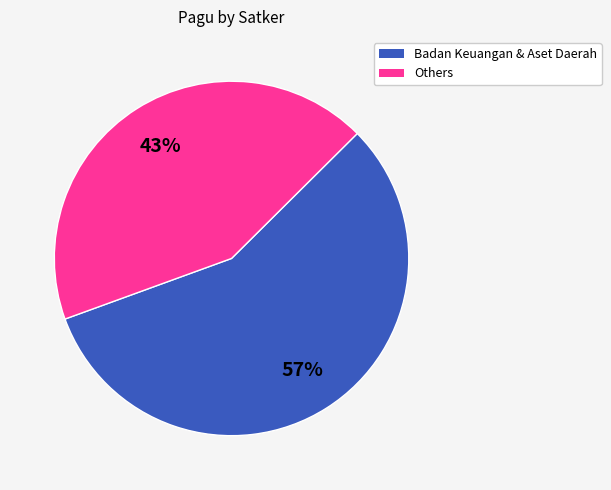

Combined, do Badan Keuangan & Aset Daerah and Others account for over 50%?

Yes